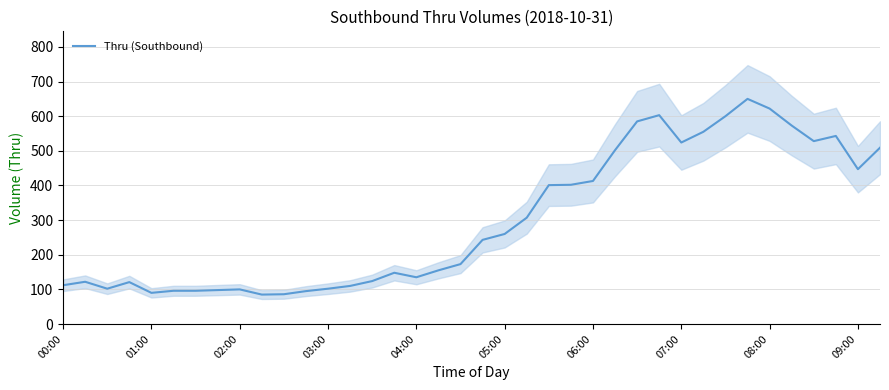

What is the ratio of the value at 12 to the value at 15?

0.7